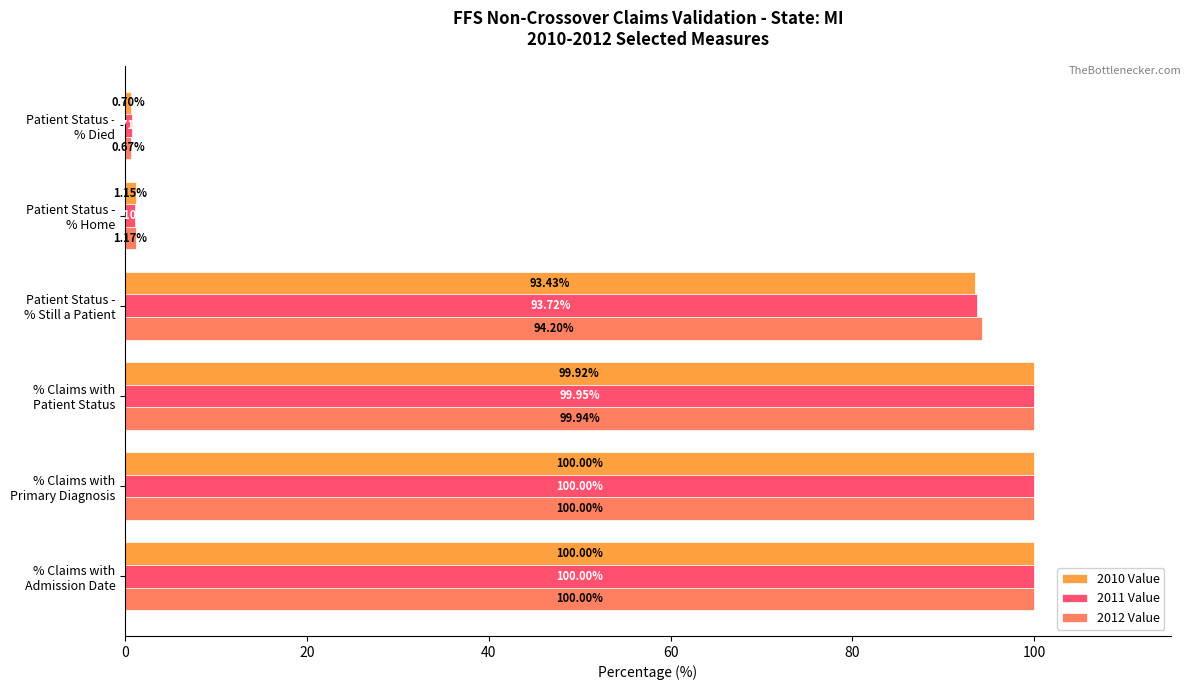

At how many categories does at least one series exceed 48?

4